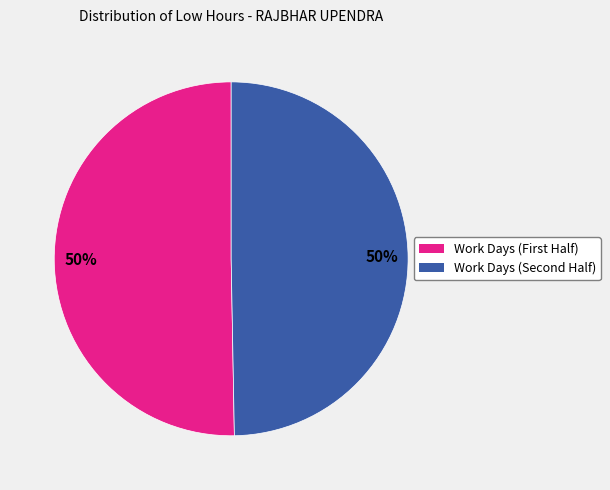

To the nearest percent, what is the average slice percentage?

50%